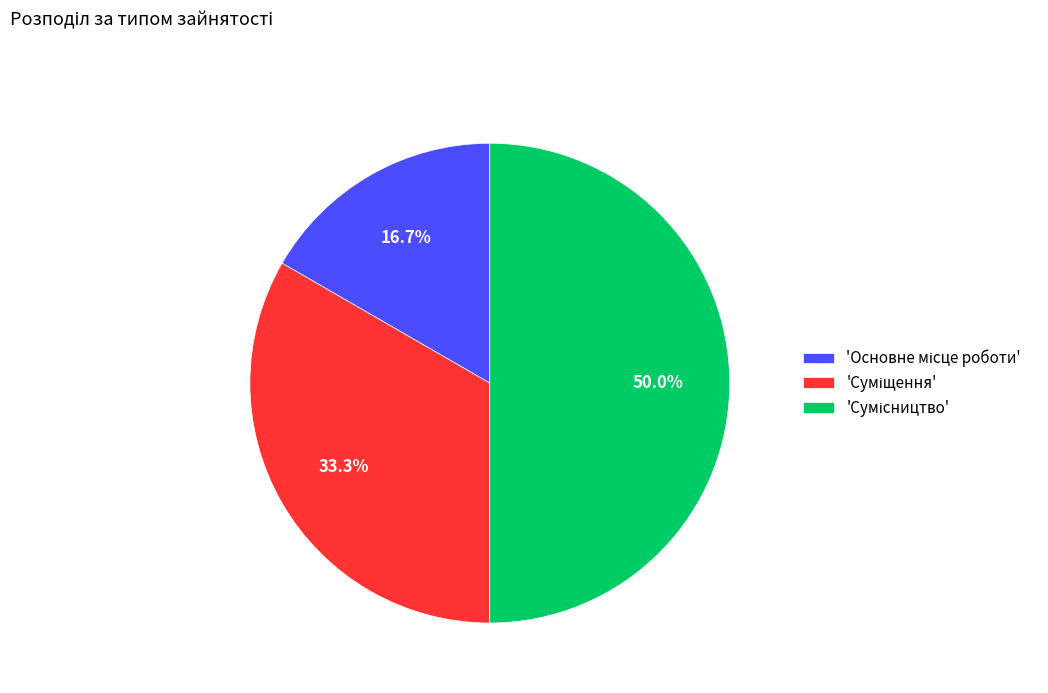

Count the number of slices in the pie.

3